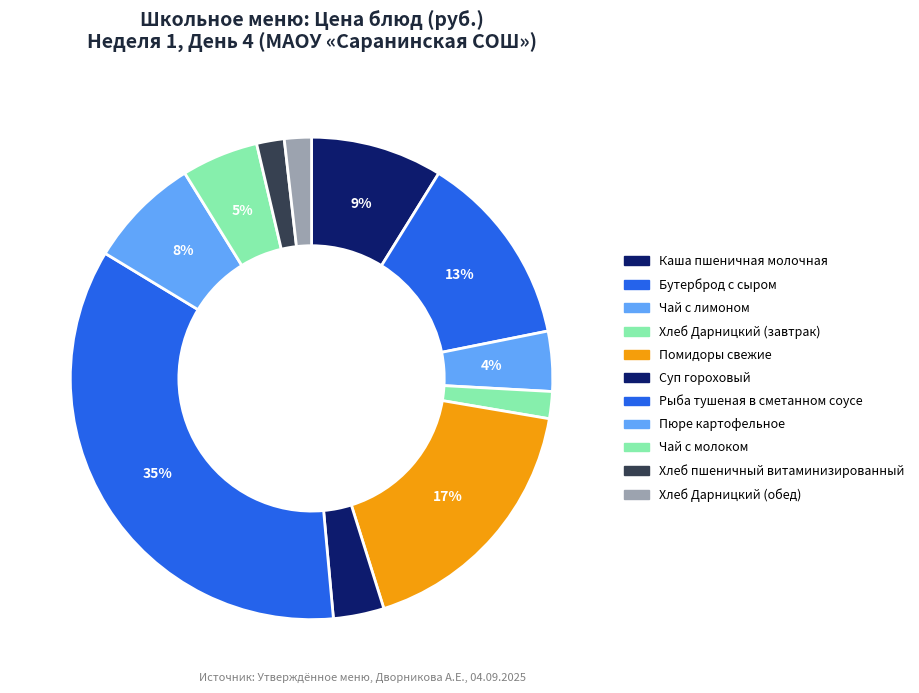

Which slice is the largest?

Рыба тушеная в сметанном соусе